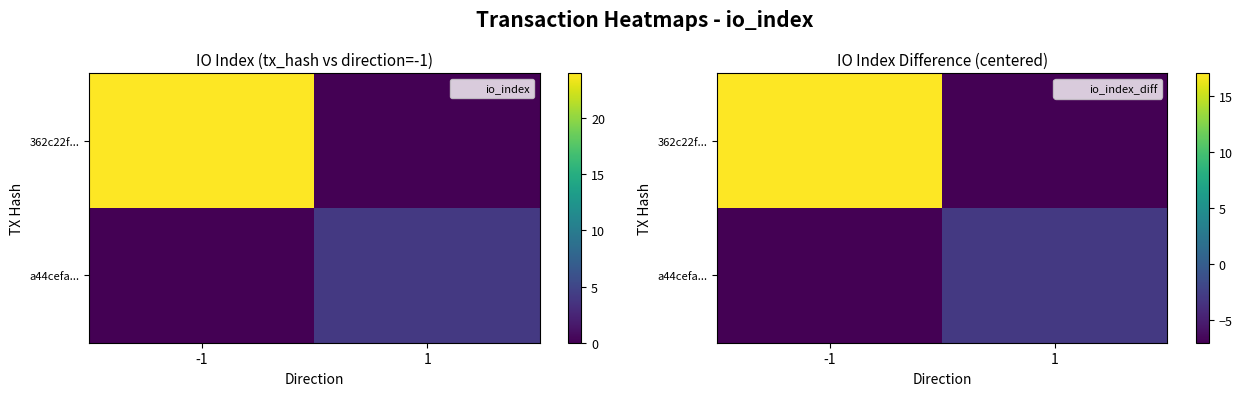

What is the minimum value for 362c22f...?

-7